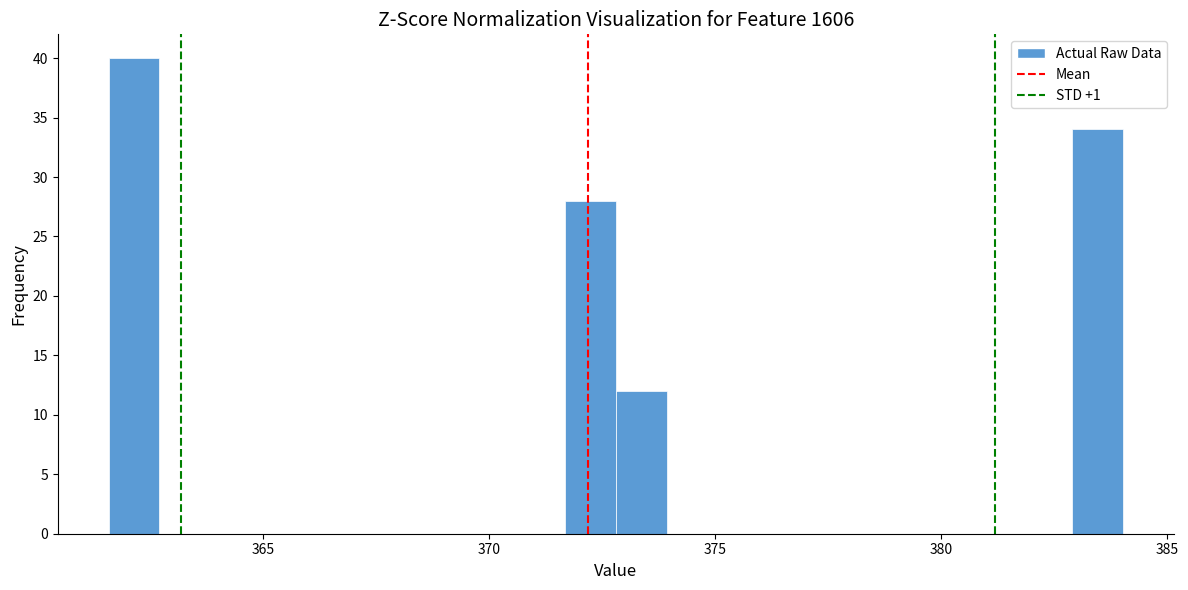

Around what value on the x-axis is the tallest bar? Give the approximate position of its centre, as read against the axis.

362.0